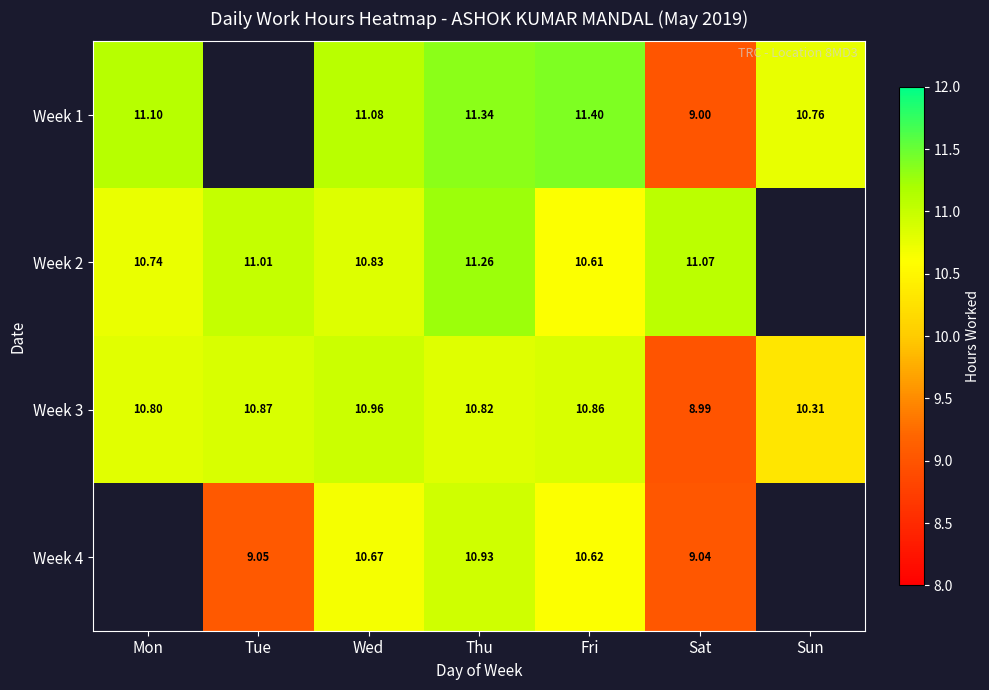

Is the value of Week 2 at Mon greater than the value of Week 4 at Thu?

No